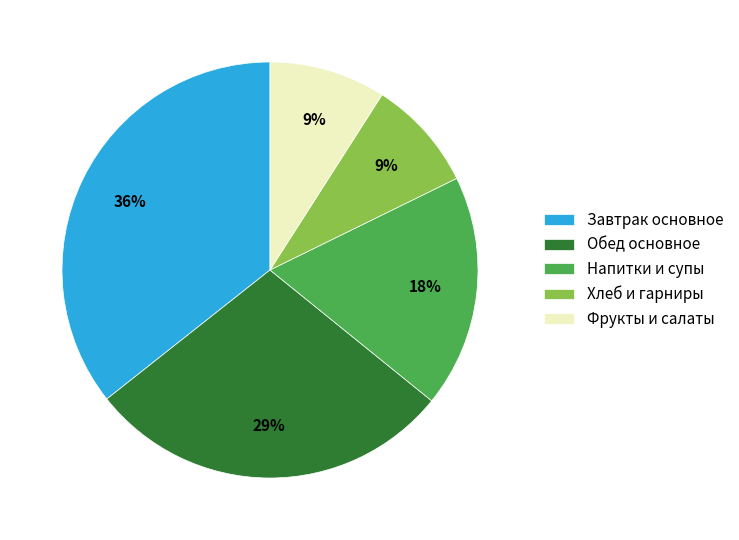

The Фрукты и салаты slice represents 17% of the pie. True or false?

False